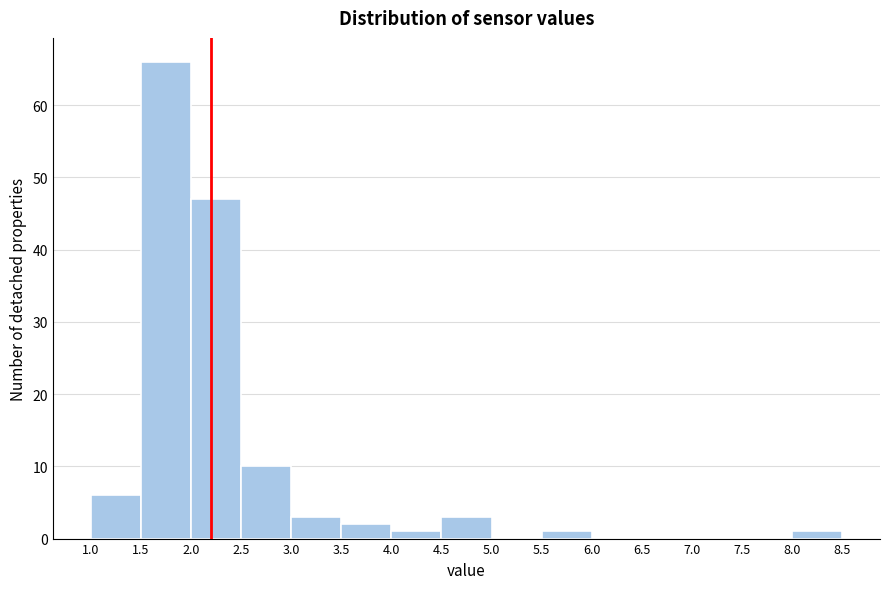

What is the height of the bar covering 2.5 to 3.0 on the x-axis? The values are not printed on the chart, so give them approximately, as read against the axis.

10